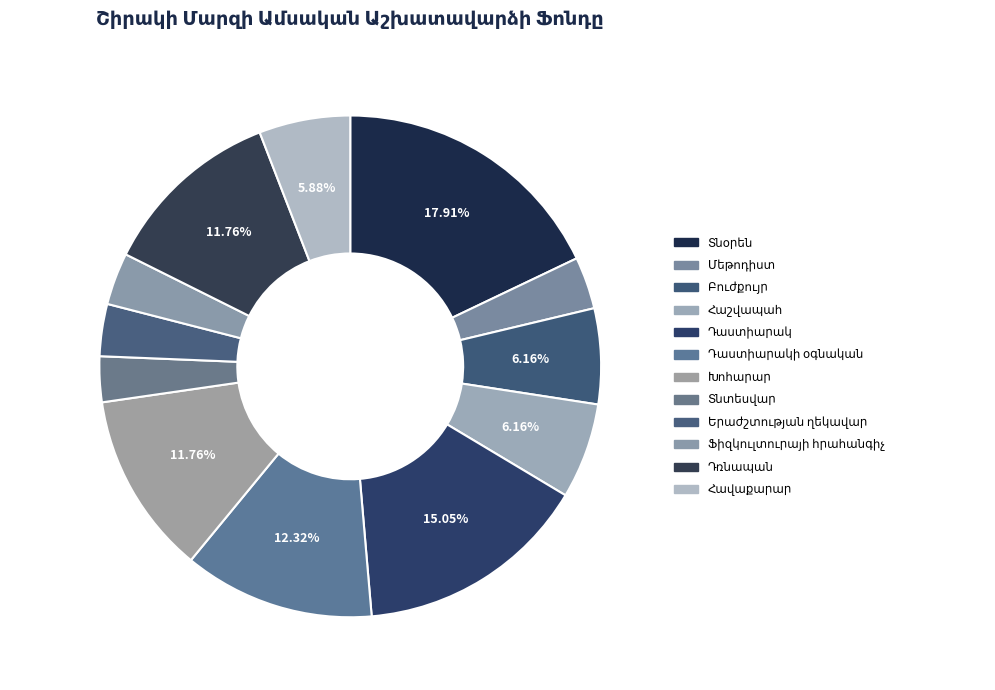

How many slices are in this pie chart?

12